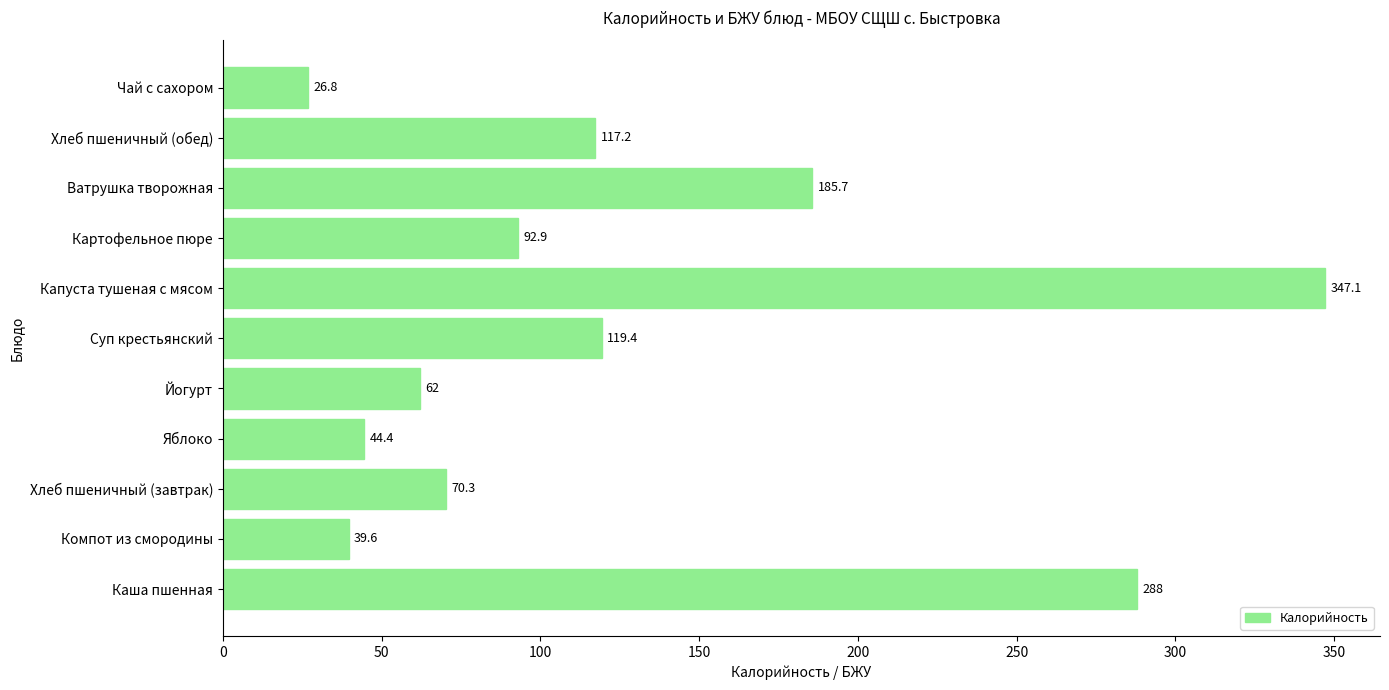

Is it true that the value at Яблоко is 67.3?

False